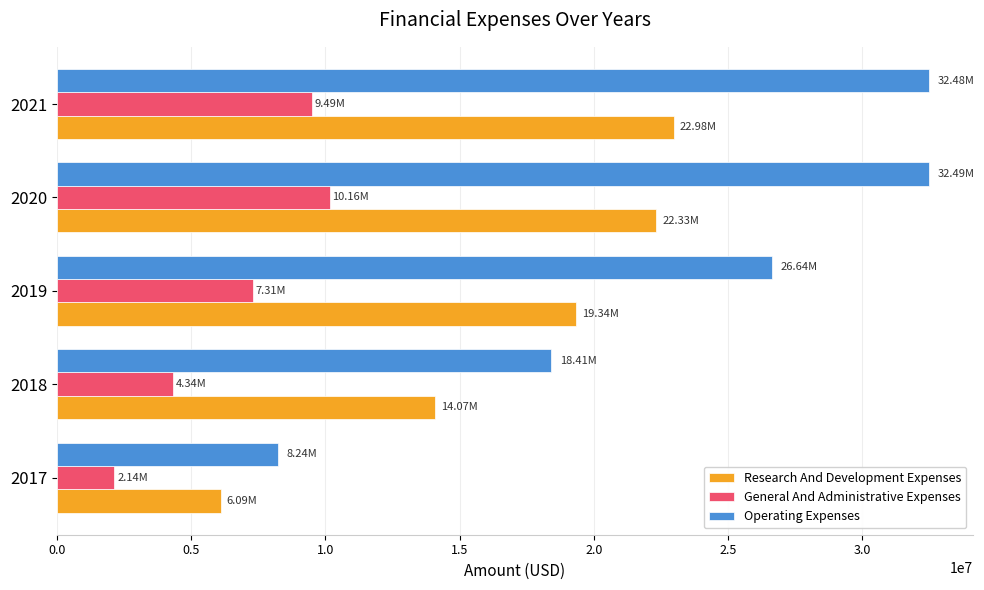

List the series in order of their overall mean, lowest first.

General And Administrative Expenses, Research And Development Expenses, Operating Expenses